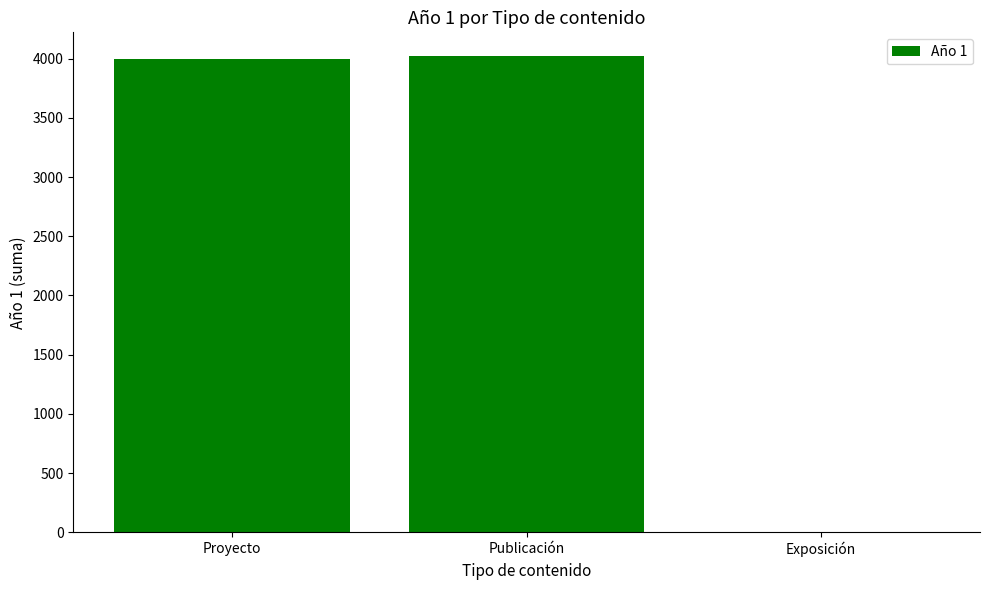

What is the average value?

2673